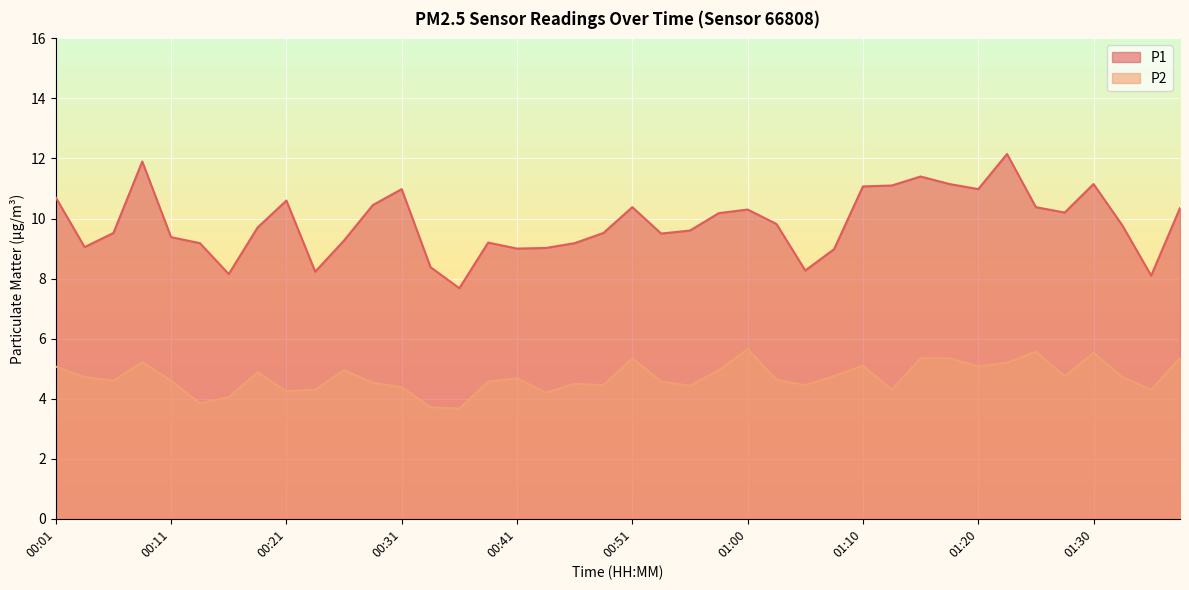

Is it true that P2 equals 4.2 at 00:21?

True